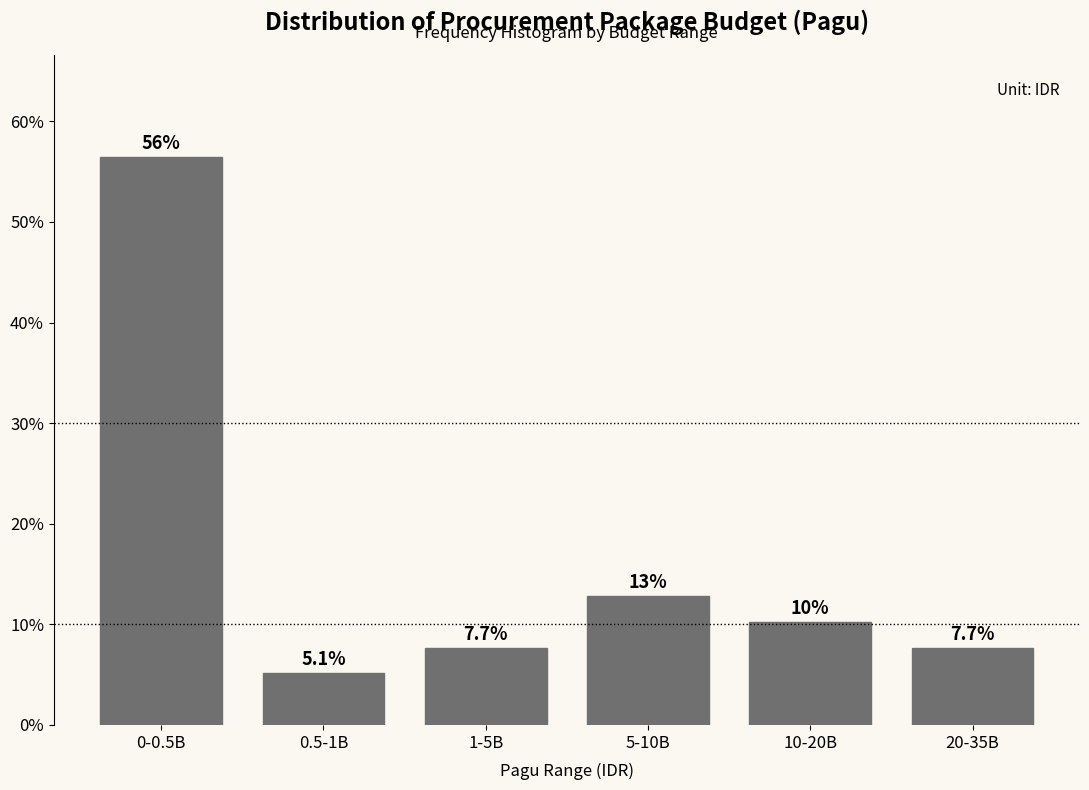

Reading right to left, list all the values displayed in this chart.

20-35B=7.7	10-20B=10.3	5-10B=12.8	1-5B=7.7	0.5-1B=5.1	0-0.5B=56.4